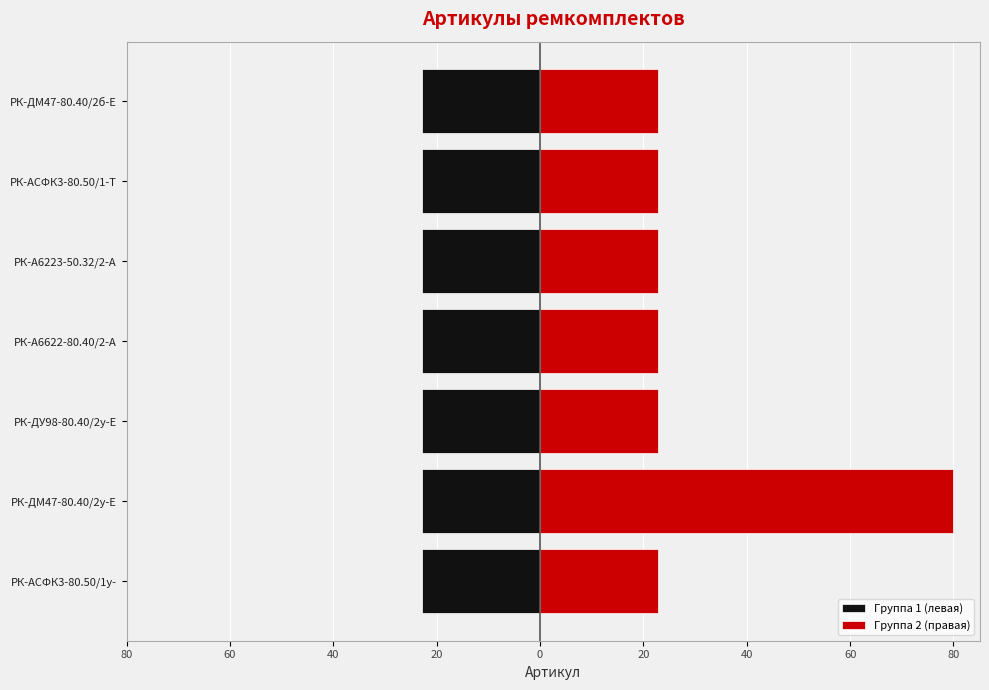

Reading right to left, what are all the values shown in this chart?

Группа 1 (левая): -22.9	-22.9	-22.9	-22.9	-22.8	-22.9	-22.9
Группа 2 (правая): 22.8	22.8	22.9	22.8	22.9	80.0	22.8